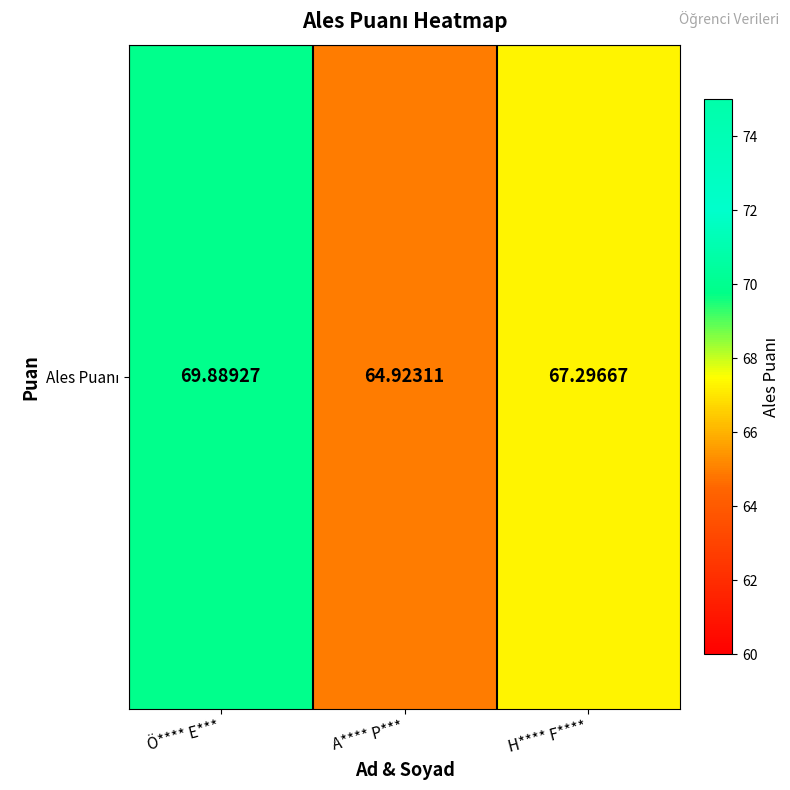

The value at Ö**** E*** is 37.1. True or false?

False